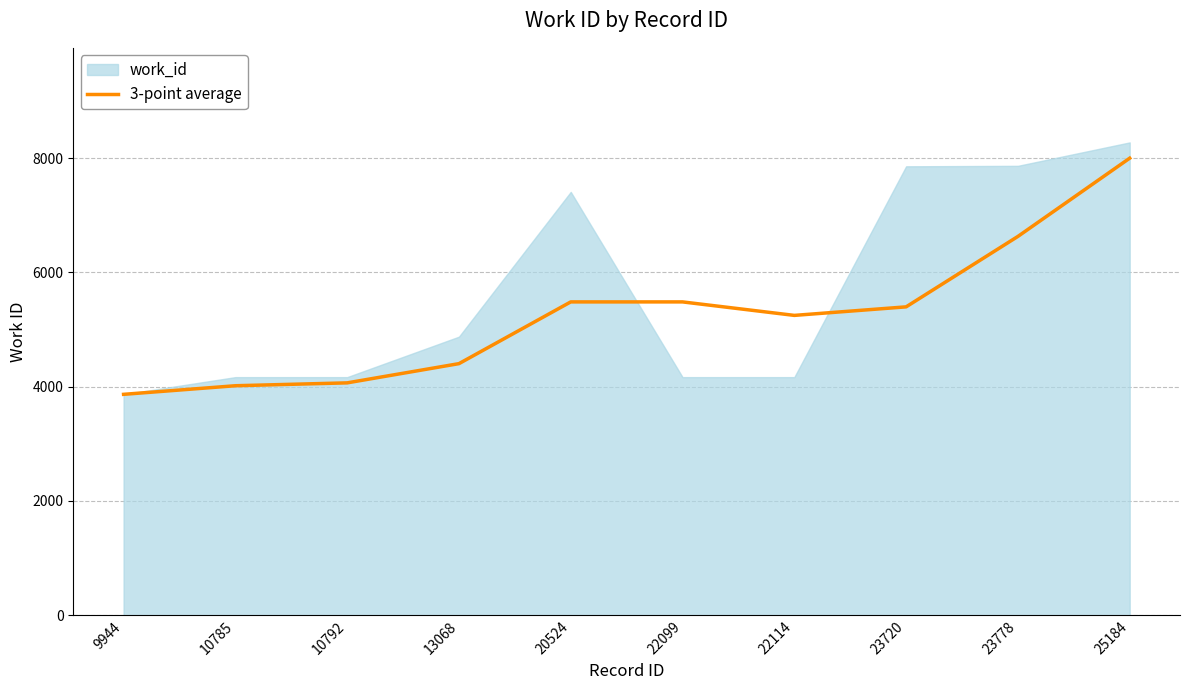

Reading left to right, extract all data points from this chart.

9944=3866.0	10785=4016.5	10792=4066.7	13068=4403.0	20524=5483.3	22099=5483.3	22114=5247.3	23720=5396.7	23778=6629.0	25184=7998.0